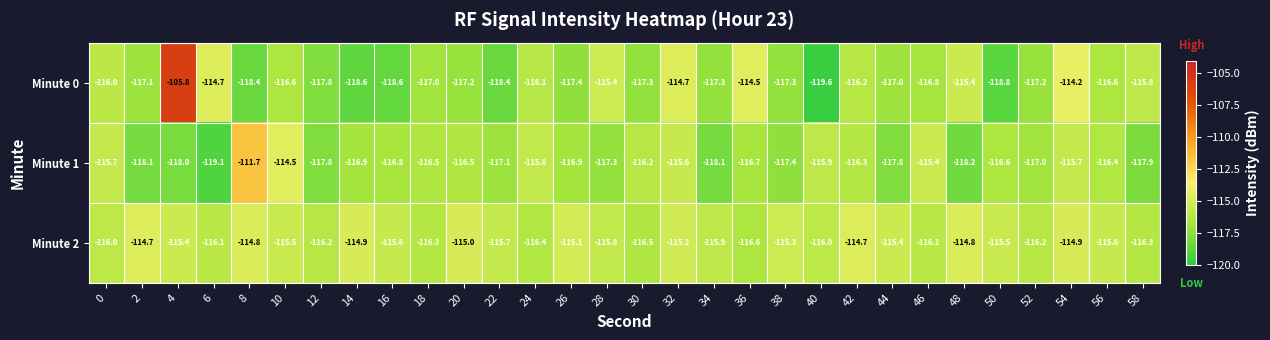

Which series changed the most between 2 and 10?

Minute 1